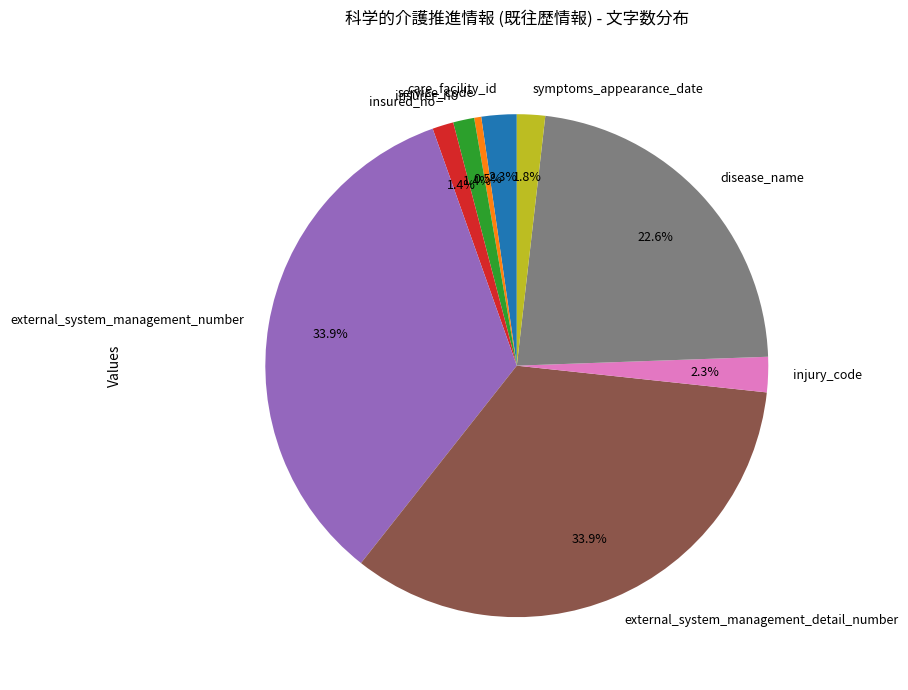

Which has a higher value, external_system_management_detail_number or symptoms_appearance_date?

external_system_management_detail_number